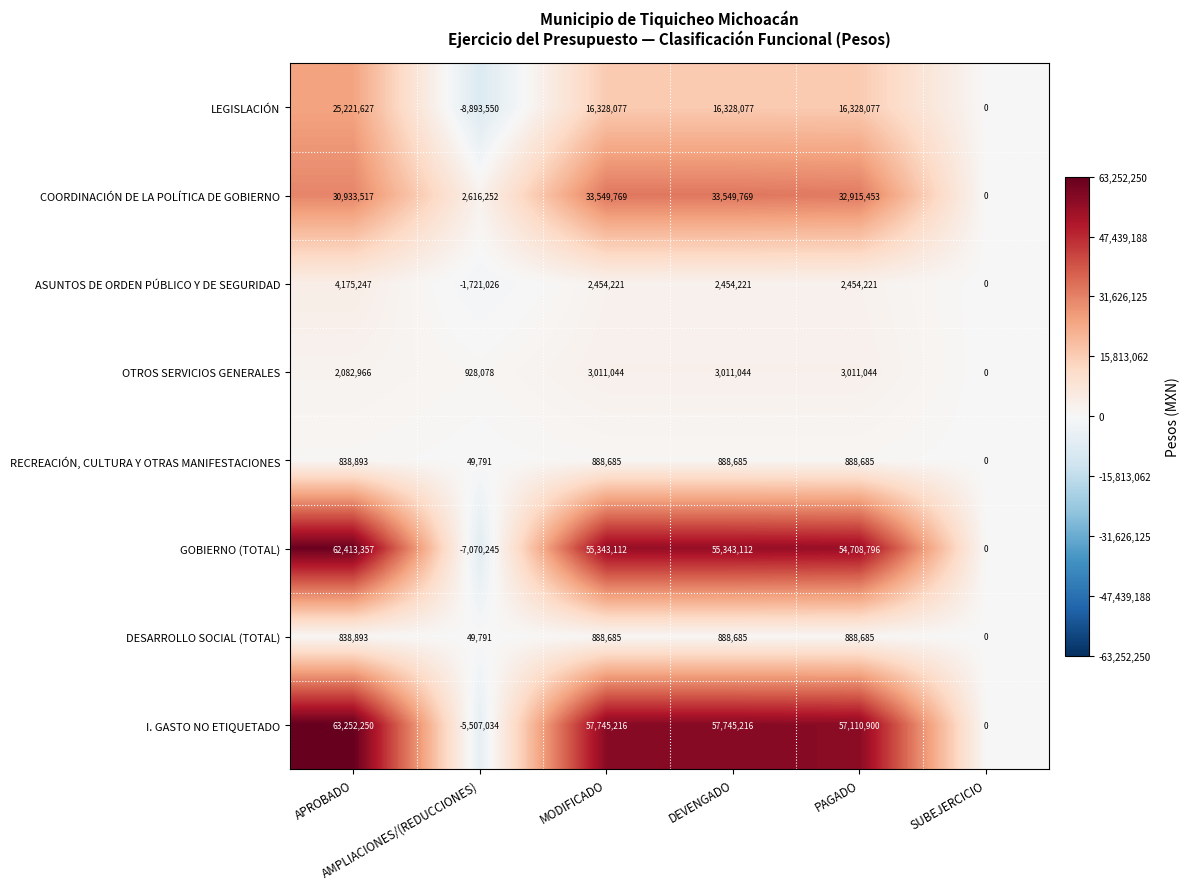

What is the difference between the maximum and second lowest values in the OTROS SERVICIOS GENERALES series?

2082966